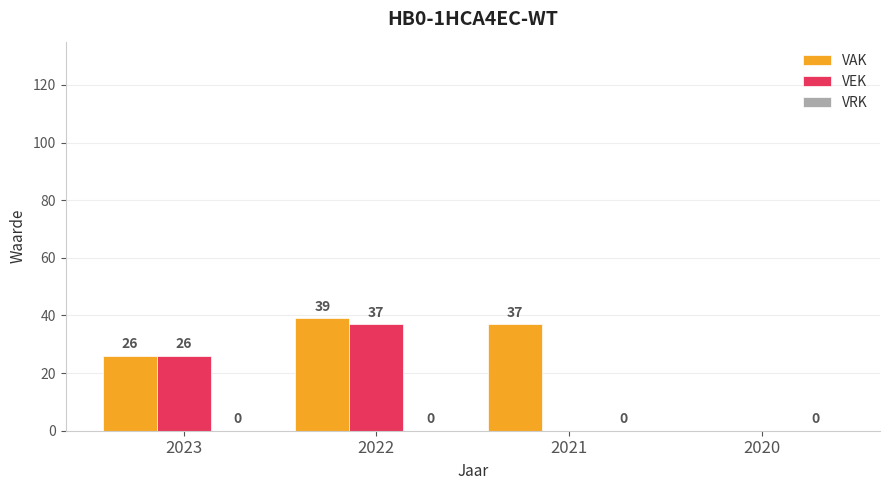

Are the bars grouped side by side (vs. stacked)?

Yes